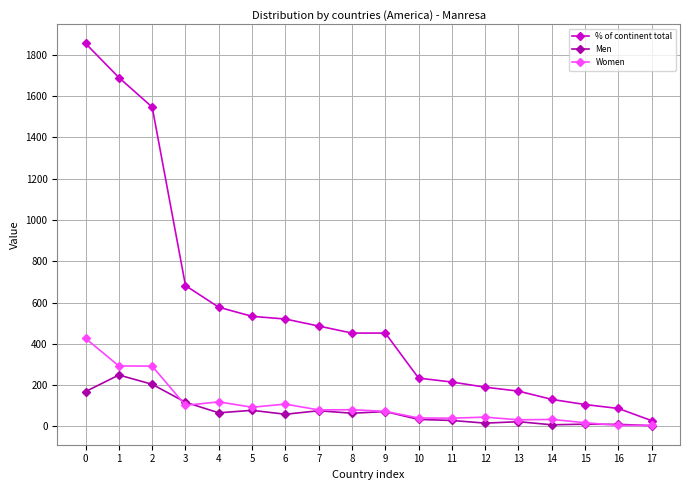

List the series in order of their peak value, highest first.

% of continent total, Women, Men